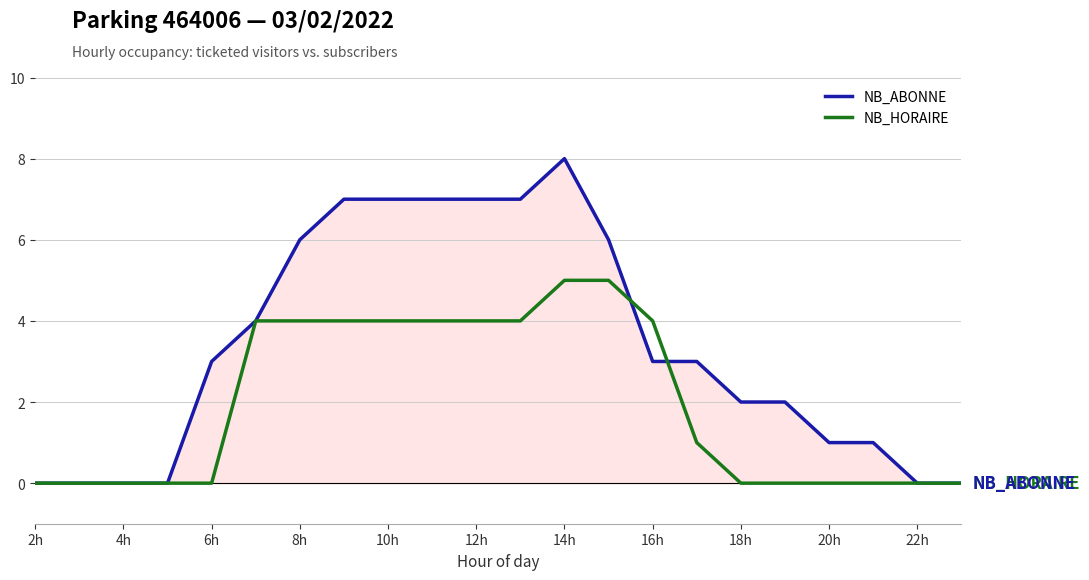

What is the highest value of the NB_ABONNE series?

8